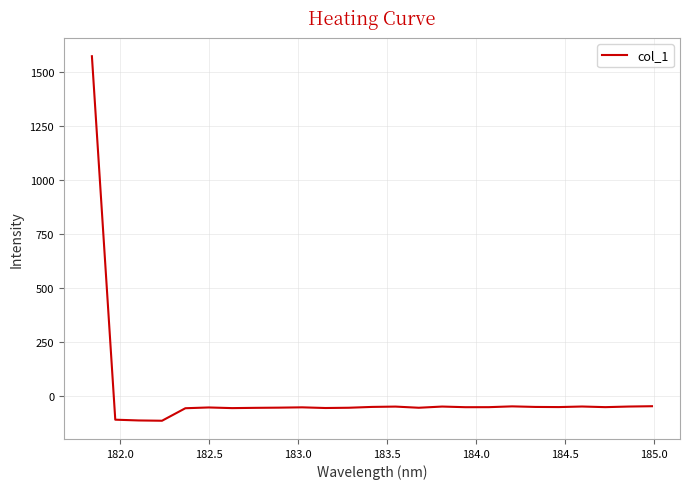

What is the minimum value shown in the chart?

-115.8